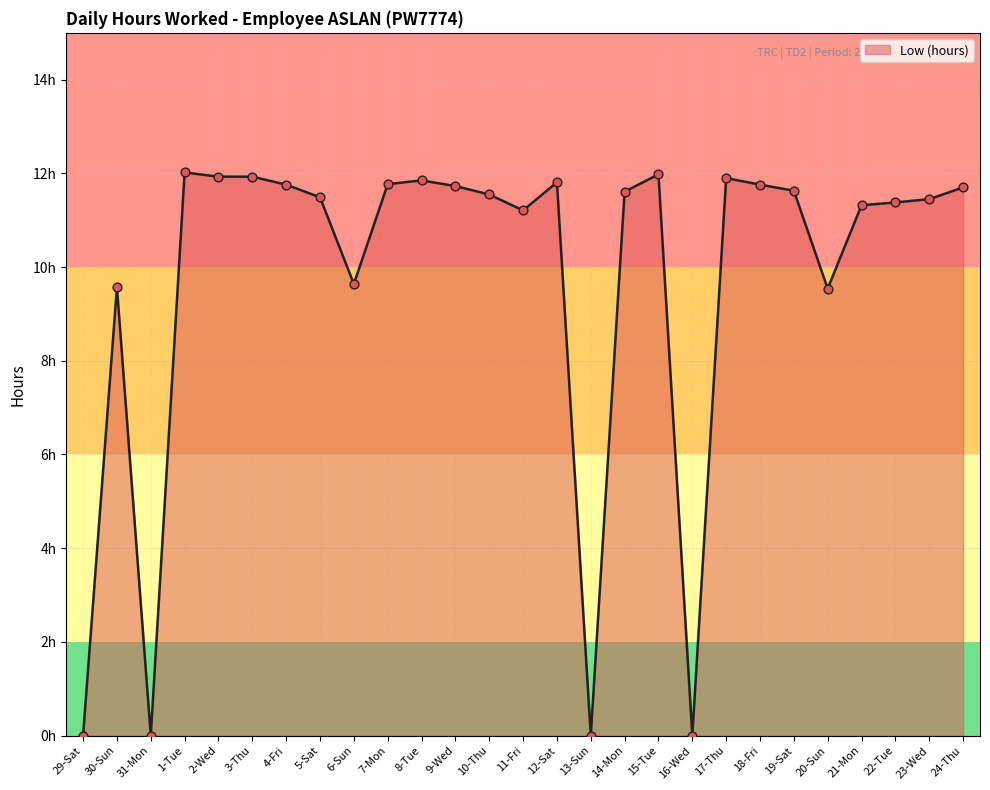

Between 13-Sun and 14-Mon, which is larger?

14-Mon